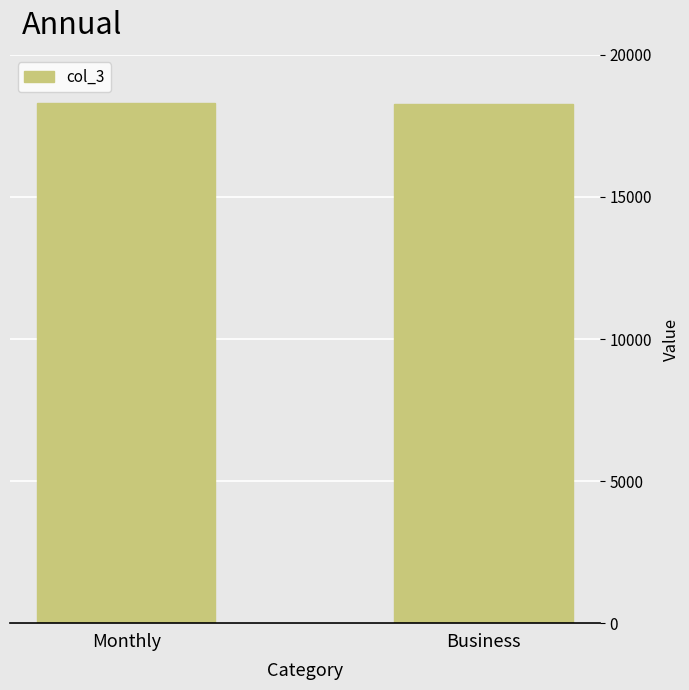

The chart shows a value of 10681 at Business. True or false?

False